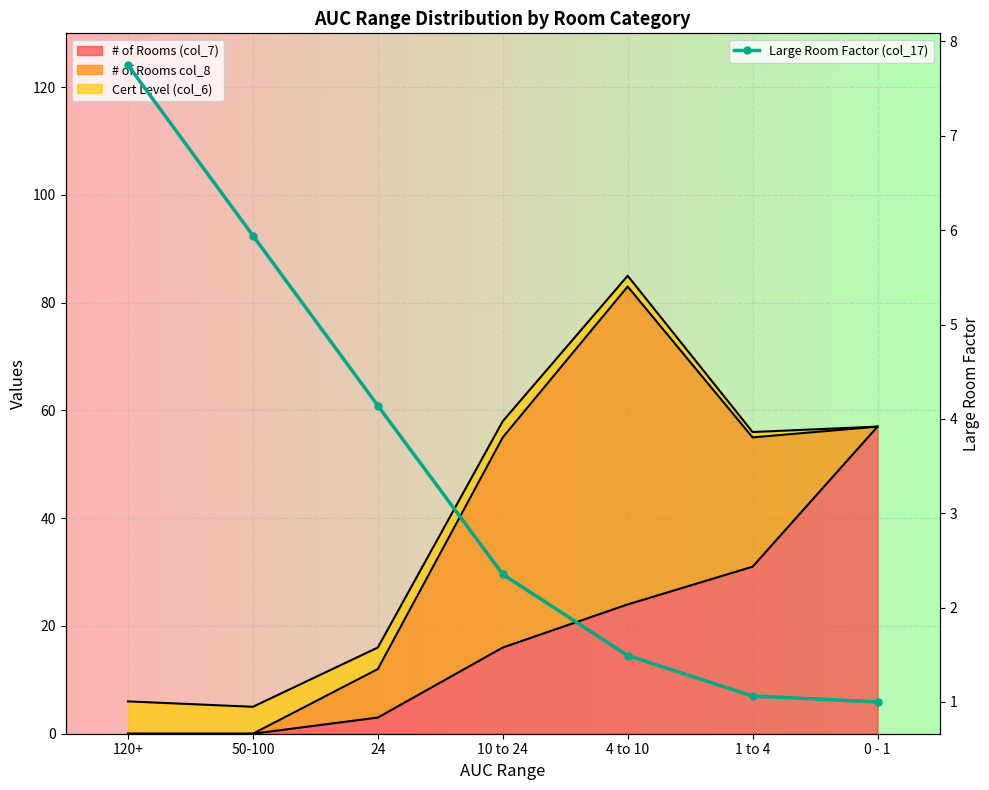

What is the maximum value shown in the chart?

7.7